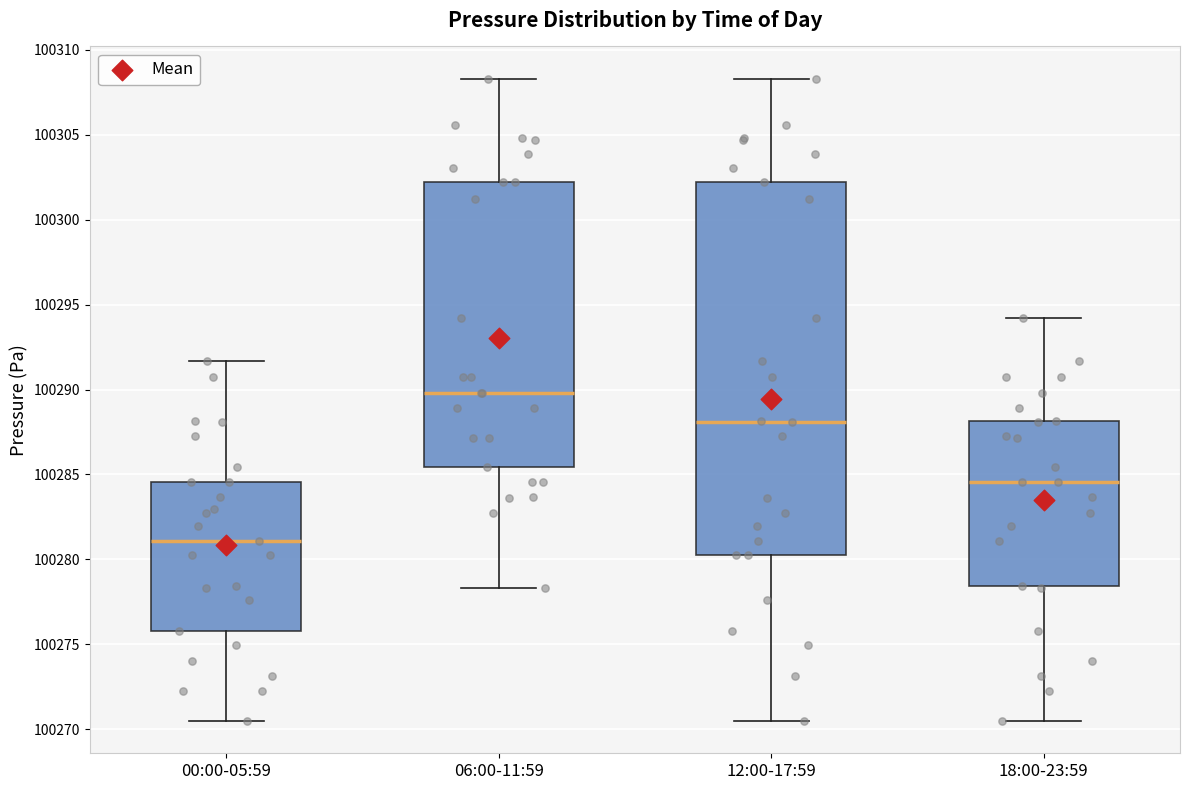

Where is the lower edge of the box for 18:00-23:59 on the y-axis? The values are not printed on the chart, so give them approximately, as read against the axis.

100278.5